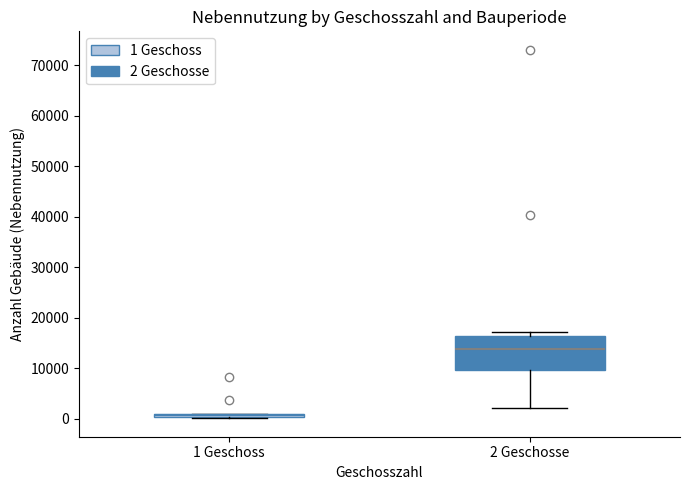

Where does the median line of the box for 2 Geschosse sit on the y-axis? The values are not printed on the chart, so give them approximately, as read against the axis.

14000